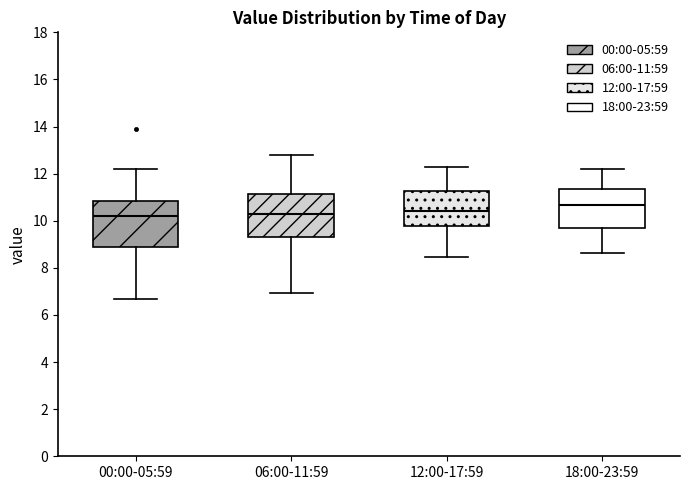

Reading left to right, read every box against the y-axis: the position of its median line, the range the box covers, and the ends of its whiskers. The values are not printed on the chart, so give them approximately, as read against the axis.

00:00-05:59: median 10.2, box 9.0 to 10.8, whiskers 6.6 to 12.2
06:00-11:59: median 10.4, box 9.2 to 11.2, whiskers 7.0 to 12.8
12:00-17:59: median 10.4, box 9.8 to 11.2, whiskers 8.4 to 12.4
18:00-23:59: median 10.6, box 9.6 to 11.4, whiskers 8.6 to 12.2